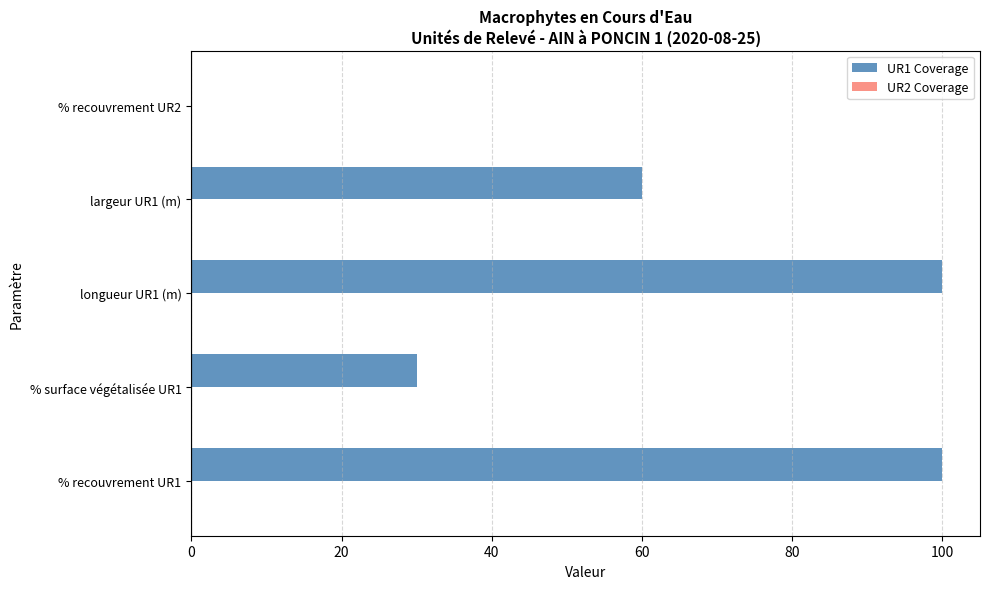

What is the ratio of the value at largeur UR1 (m) to the value at longueur UR1 (m)?

0.6